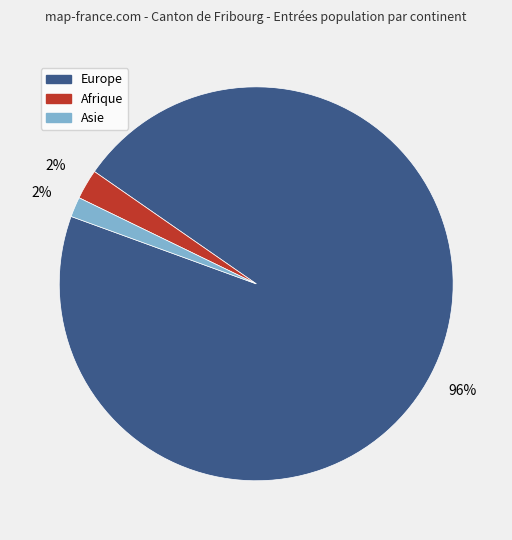

To the nearest percent, what is the average slice percentage?

33%